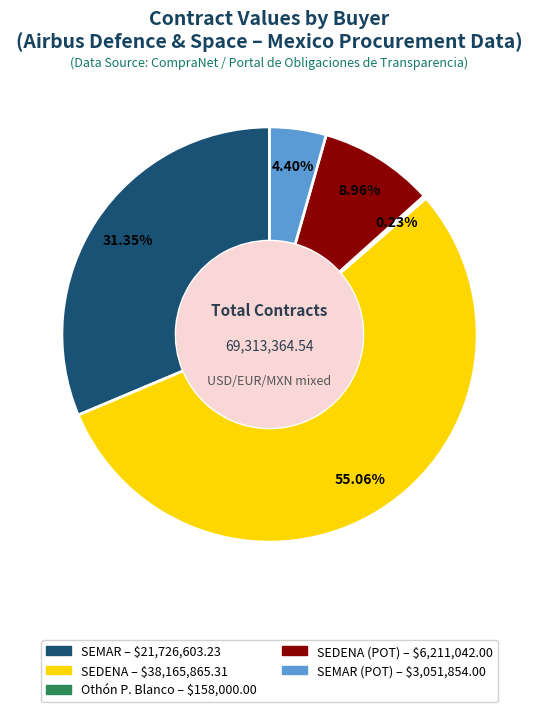

Does any single category account for the majority?

Yes